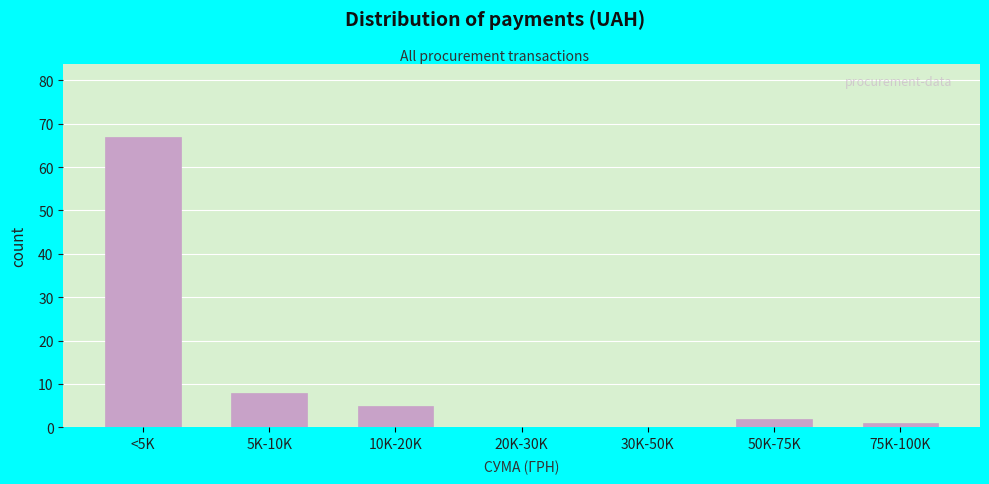

Reading left to right, what are all the values shown in this chart?

<5K=67	5K-10K=8	10K-20K=5	20K-30K=0	30K-50K=0	50K-75K=2	75K-100K=1